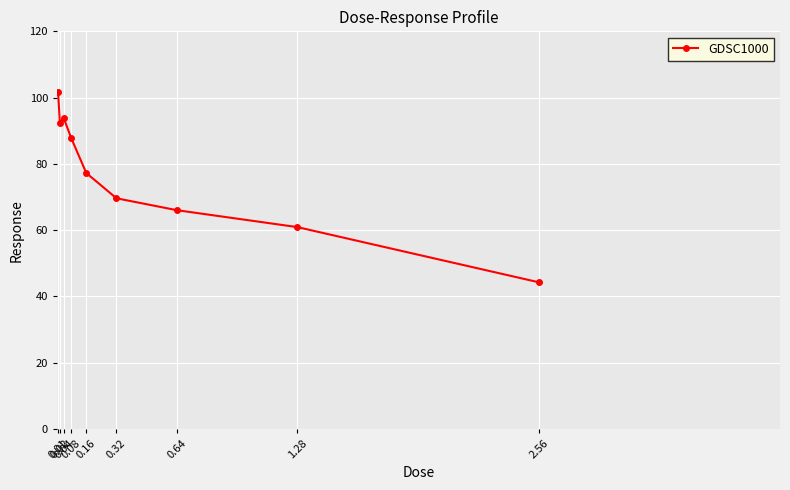

True or false: the data has more than 1 interior local peaks.

False